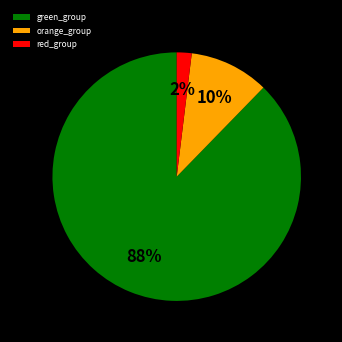

Is there any slice that represents more than half of the pie?

Yes